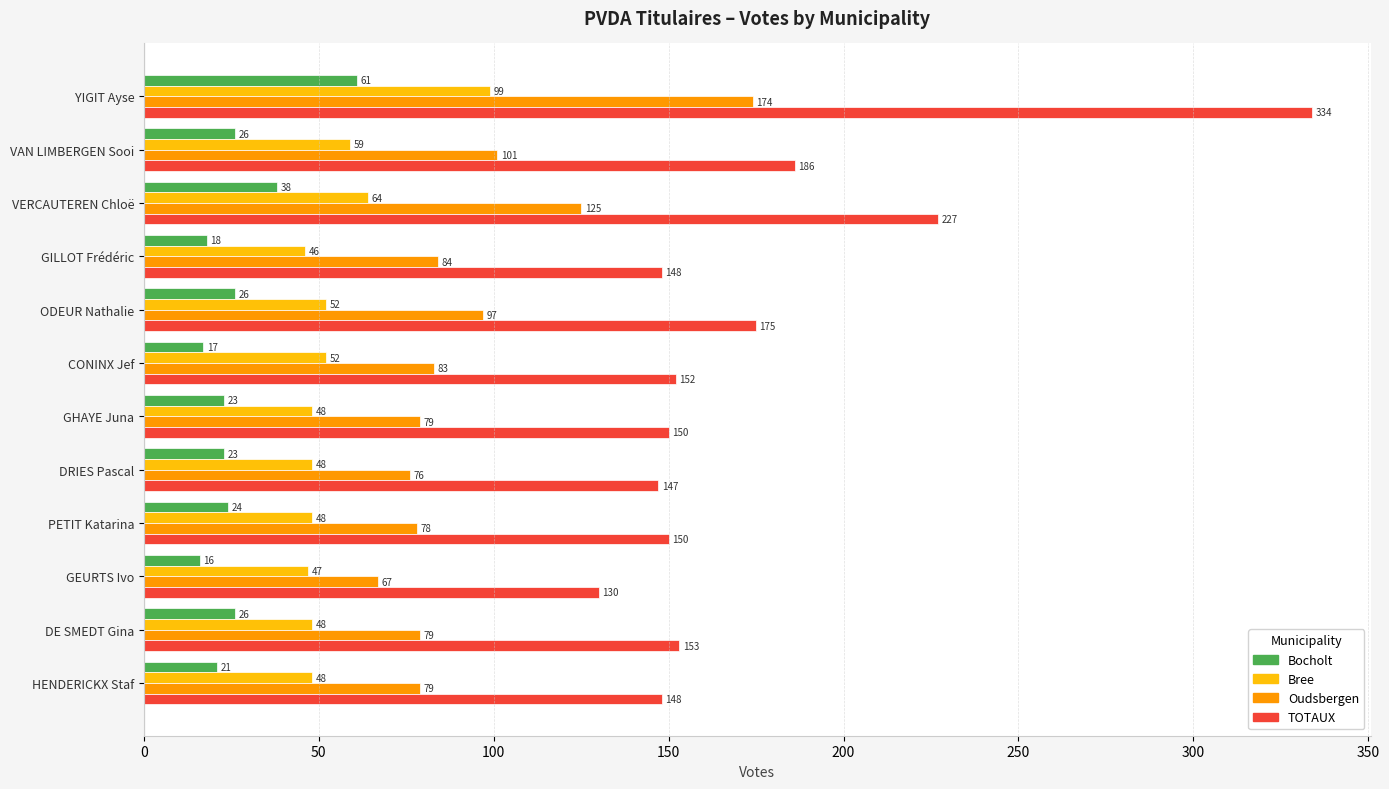

What is the difference between the maximum and second lowest values in the Bree series?

52